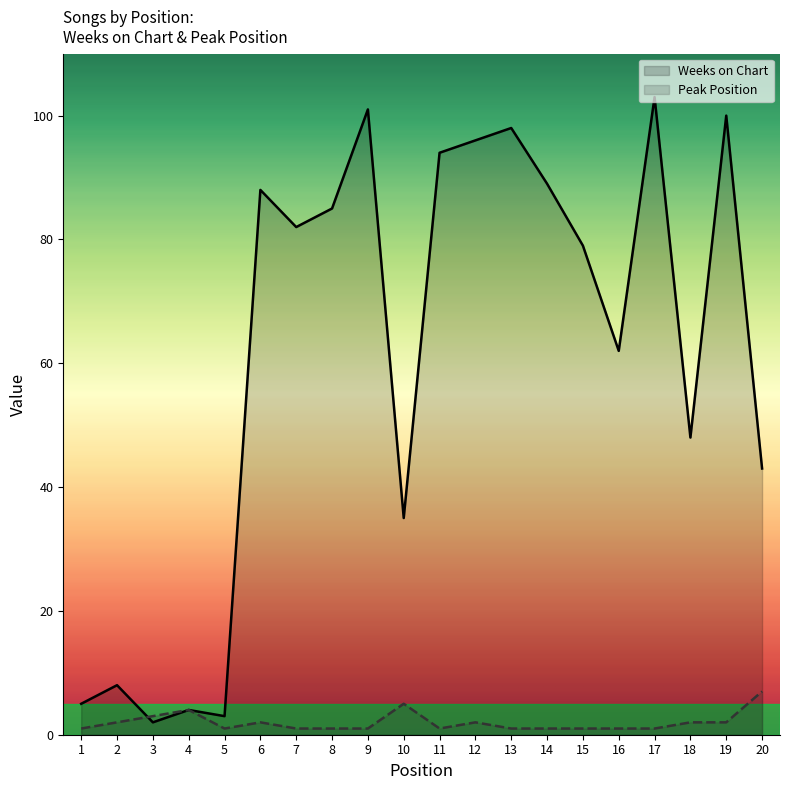

The Weeks on Chart series shows 2 at 3. True or false?

True